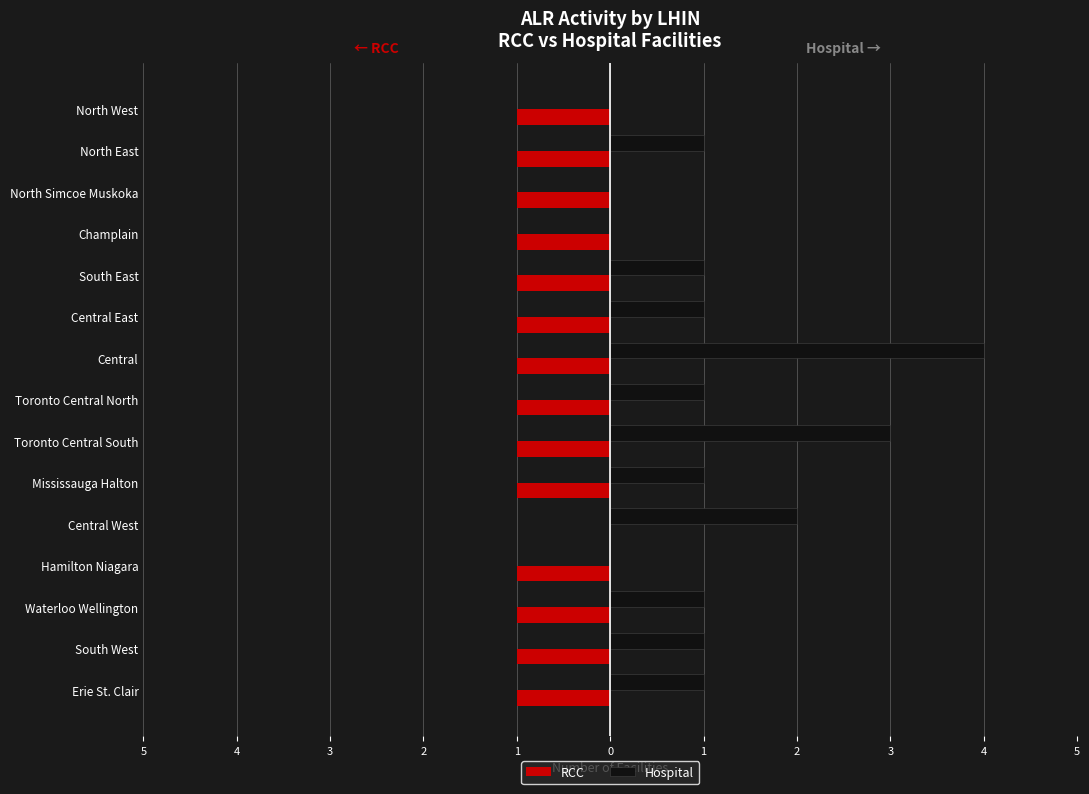

What are all the series names shown in the legend?

RCC, Hospital